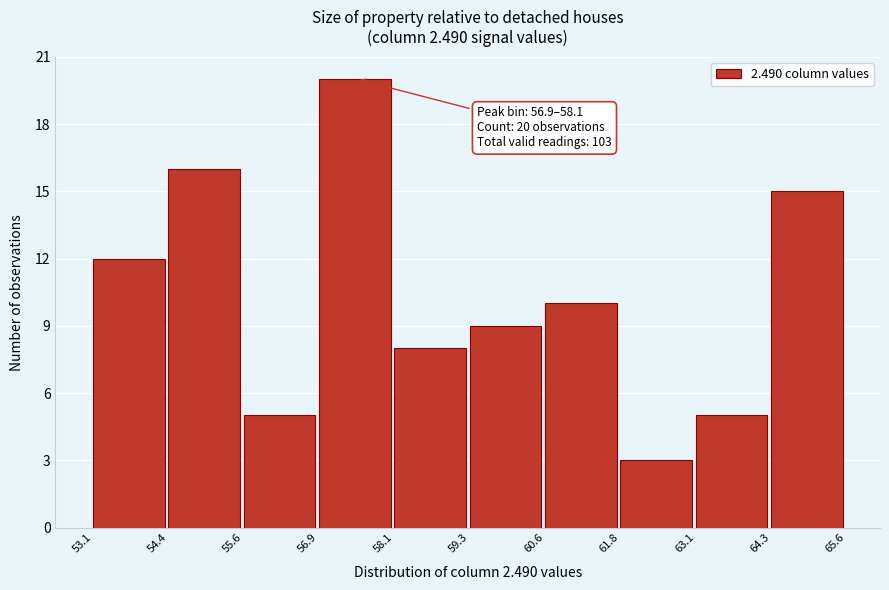

Which range on the x-axis has the tallest bar?

56.9 to 58.1